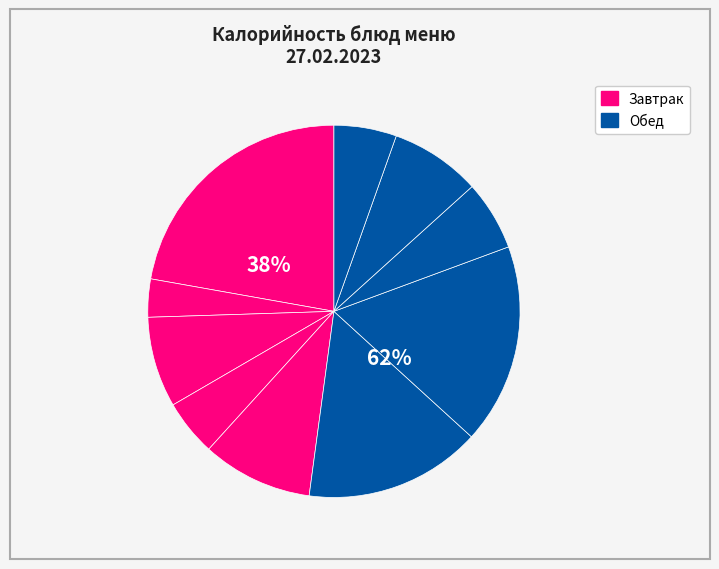

The Хлеб пшеничный (завтрак) slice represents 8% of the pie. True or false?

True